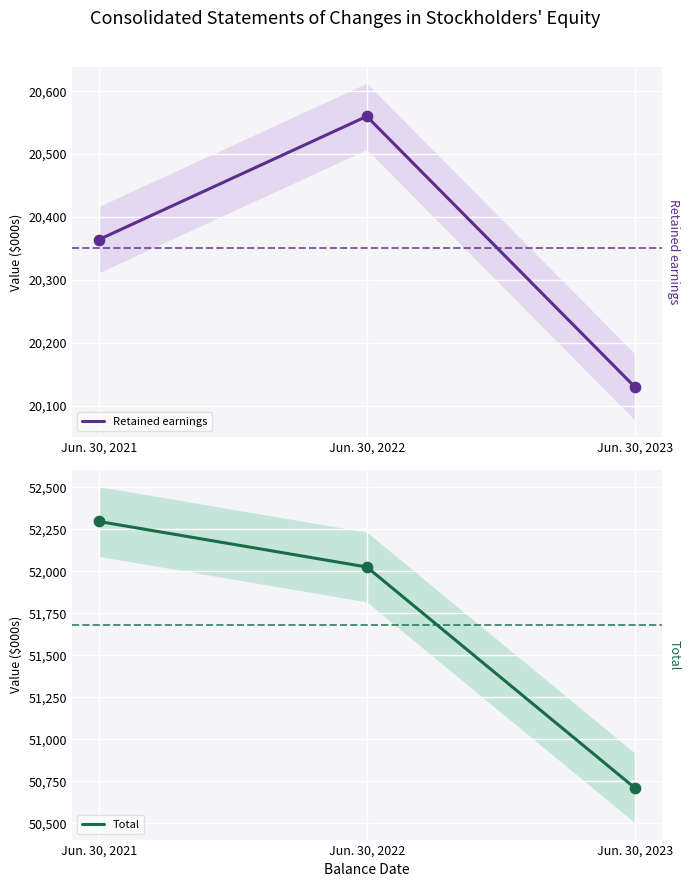

At which category is the sum across all series the highest?

Jun. 30, 2021